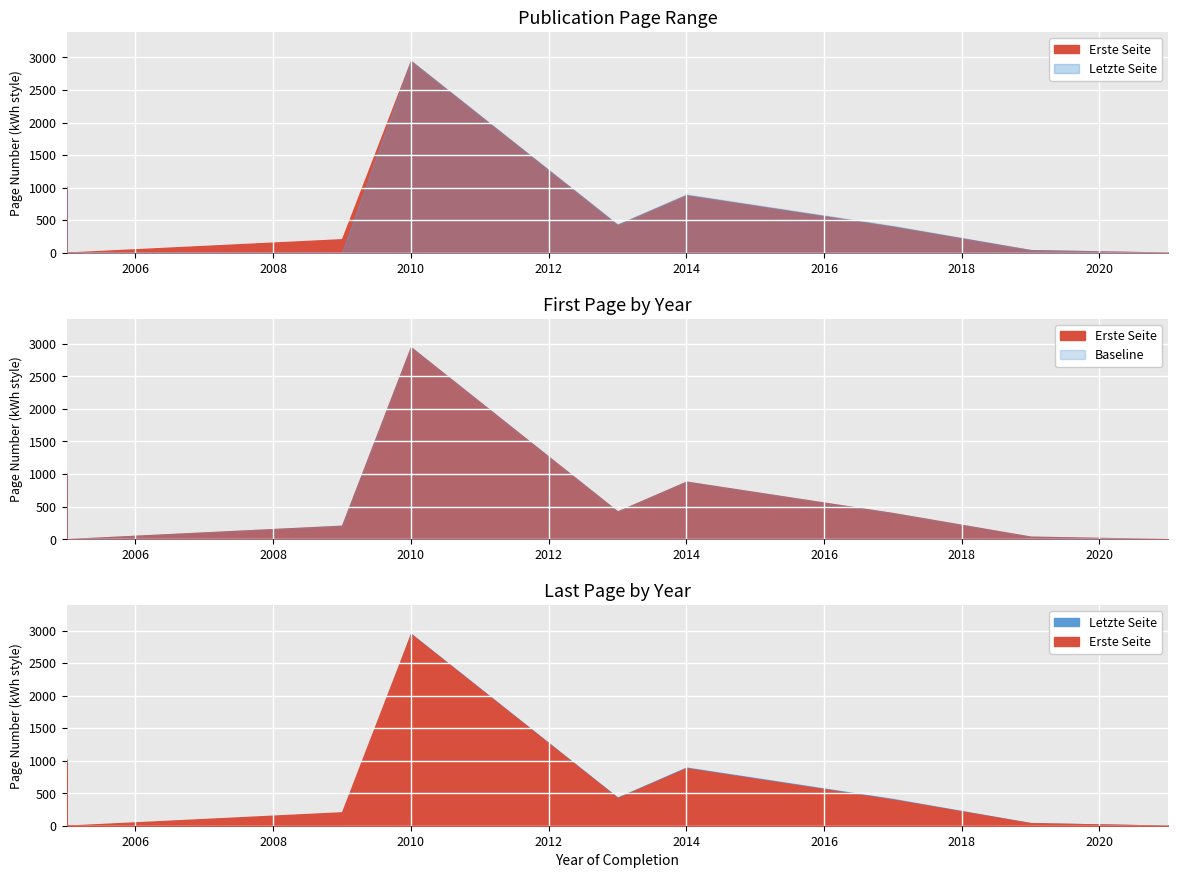

At how many categories does at least one series exceed 1719?

1